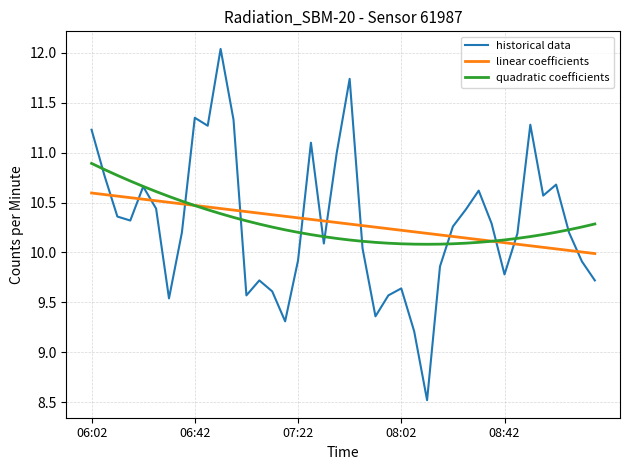

What are all the series names shown in the legend?

historical data, linear coefficients, quadratic coefficients